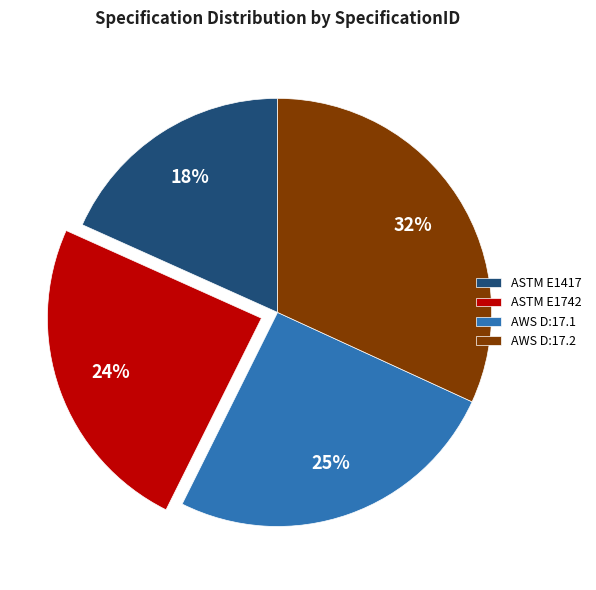

How many segments does this pie chart have?

4